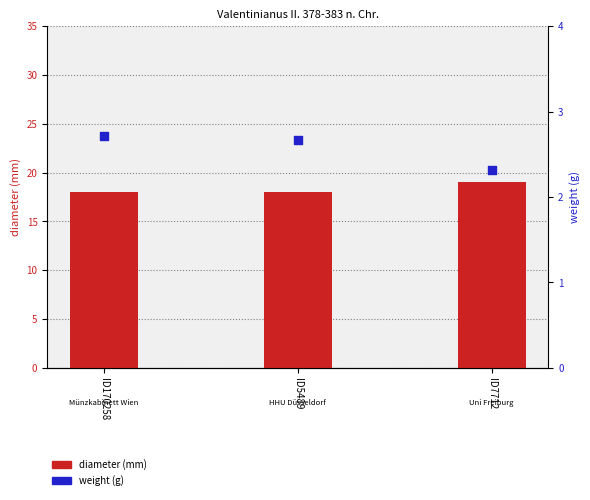

Which series has the largest total across all categories?

diameter